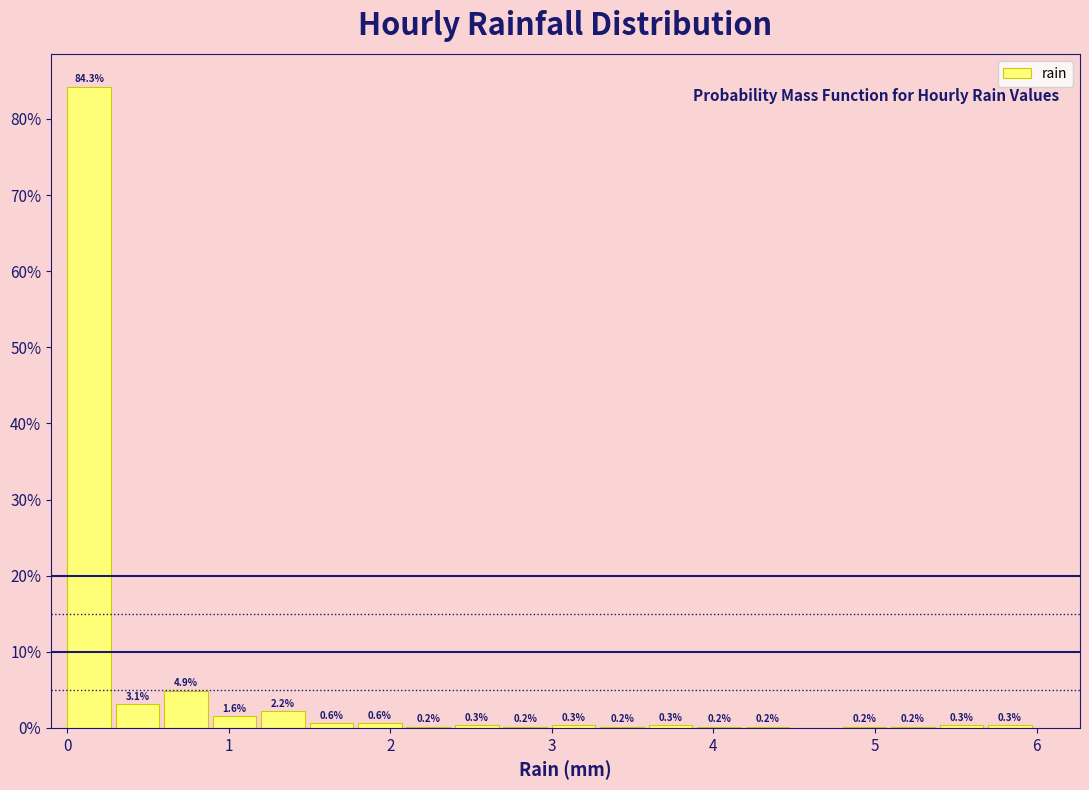

Read against the x-axis, roughly where is the centre of the tallest bar?

0.1